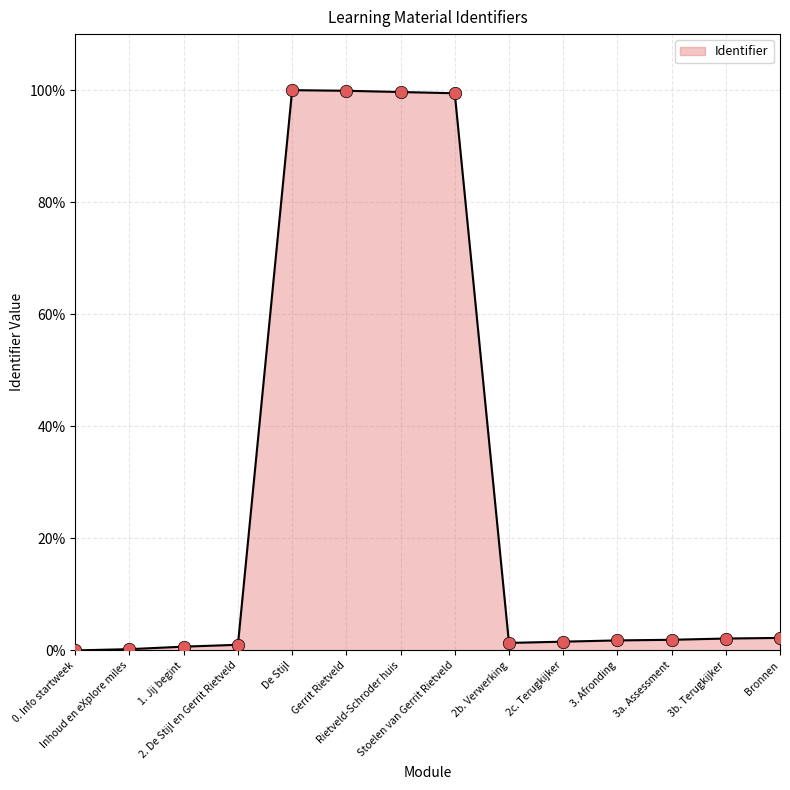

What is the change in value from 0. Info startweek to 3. Afronding?

+1.8